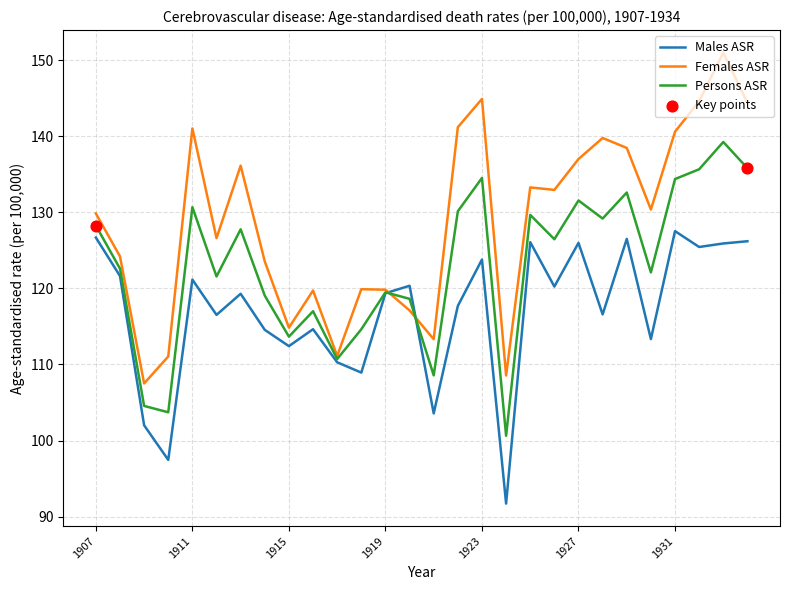

Which series has the largest total across all categories?

Females ASR